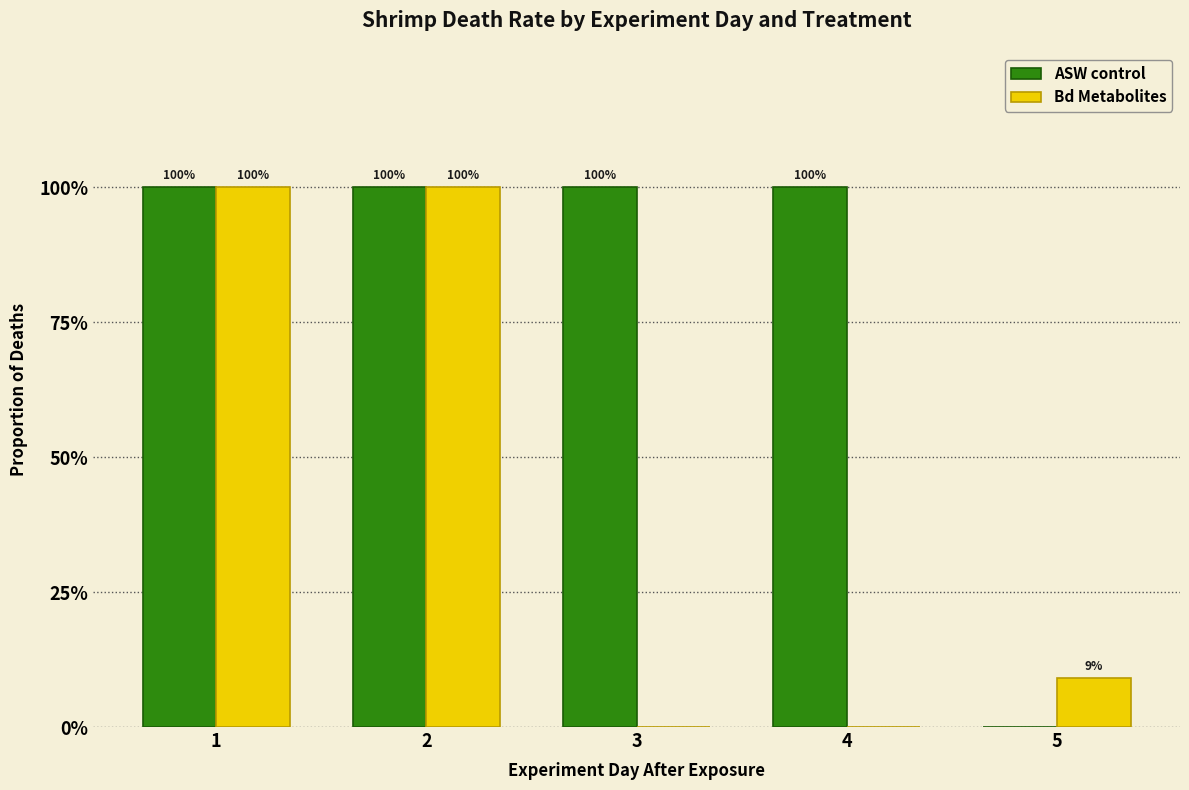

Rank the series by their maximum value, from lowest to highest.

ASW control, Bd Metabolites